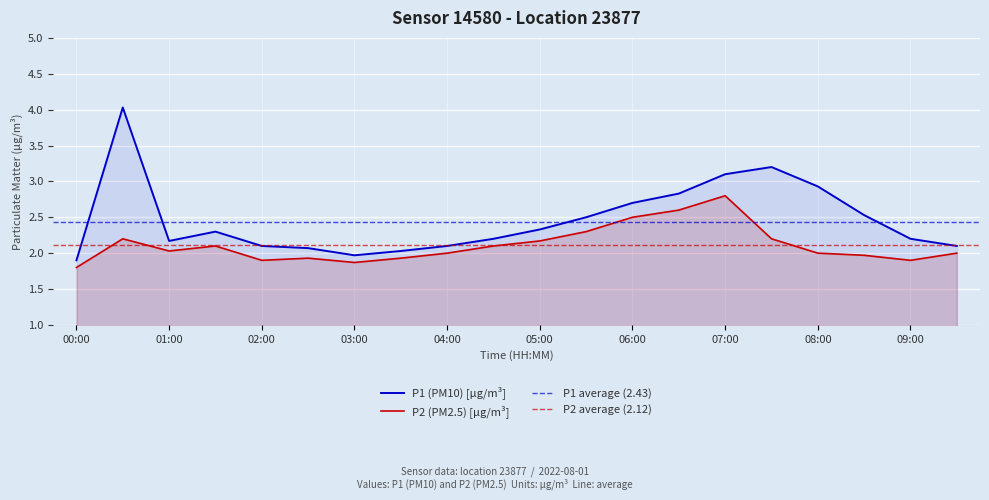

Reading left to right, transcribe all the data shown in this chart.

P1: 00:00=1.9	00:30=4.0	01:00=2.2	01:30=2.3	02:00=2.1	02:30=2.1	03:00=2.0	03:30=2.0	04:00=2.1	04:30=2.2	05:00=2.3	05:30=2.5	06:00=2.7	06:30=2.8	07:00=3.1	07:30=3.2	08:00=2.9	08:30=2.5	09:00=2.2	09:30=2.1
P2: 00:00=1.8	00:30=2.2	01:00=2.0	01:30=2.1	02:00=1.9	02:30=1.9	03:00=1.9	03:30=1.9	04:00=2.0	04:30=2.1	05:00=2.2	05:30=2.3	06:00=2.5	06:30=2.6	07:00=2.8	07:30=2.2	08:00=2.0	08:30=2.0	09:00=1.9	09:30=2.0